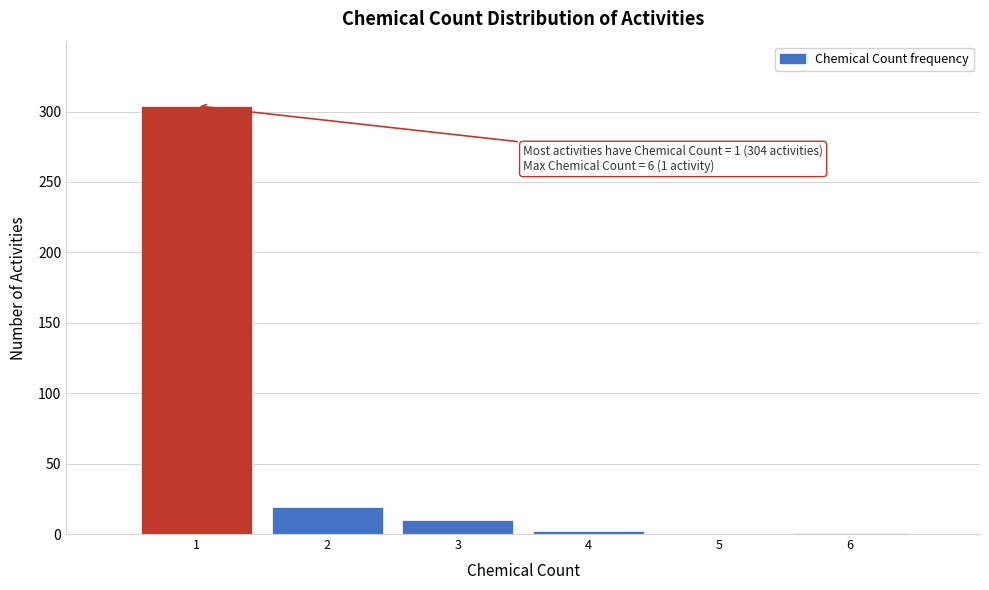

Which range on the x-axis has the tallest bar?

0.5 to 1.5